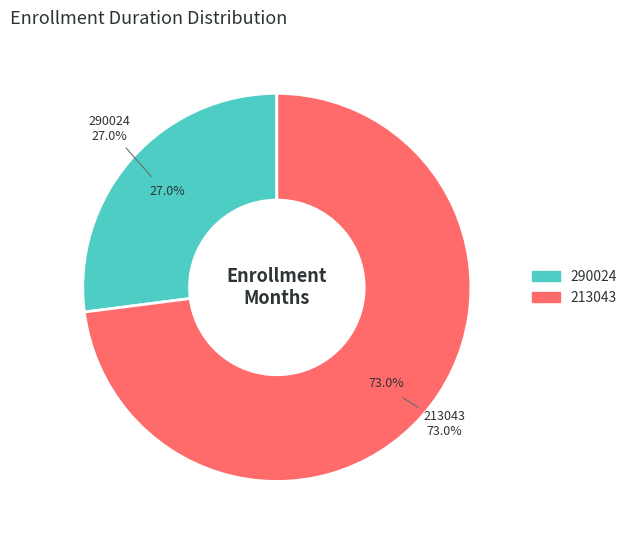

True or false: 290024 accounts for 13% of the total.

False